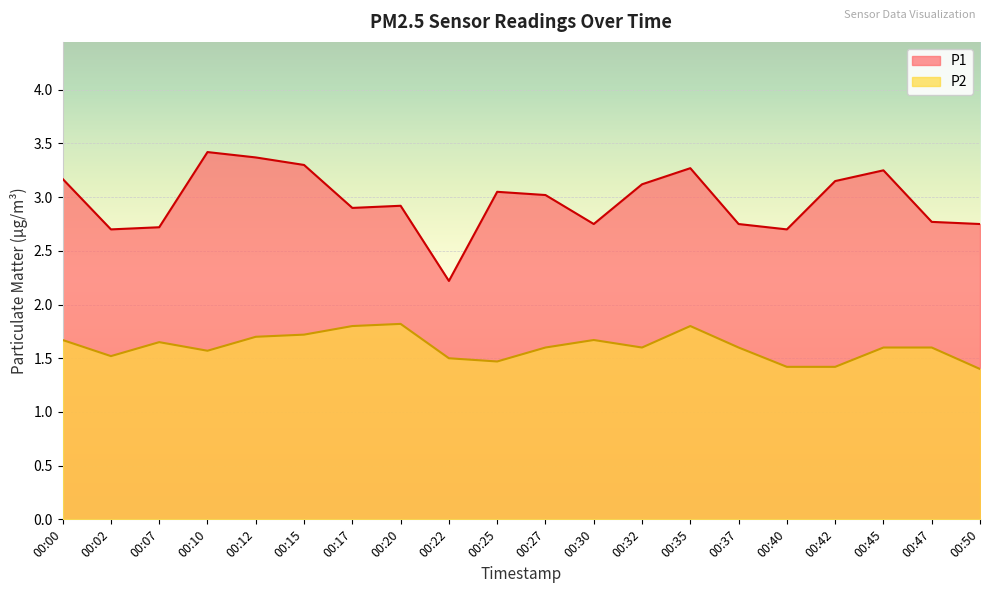

True or false: P2 and P1 intersect in this chart.

False